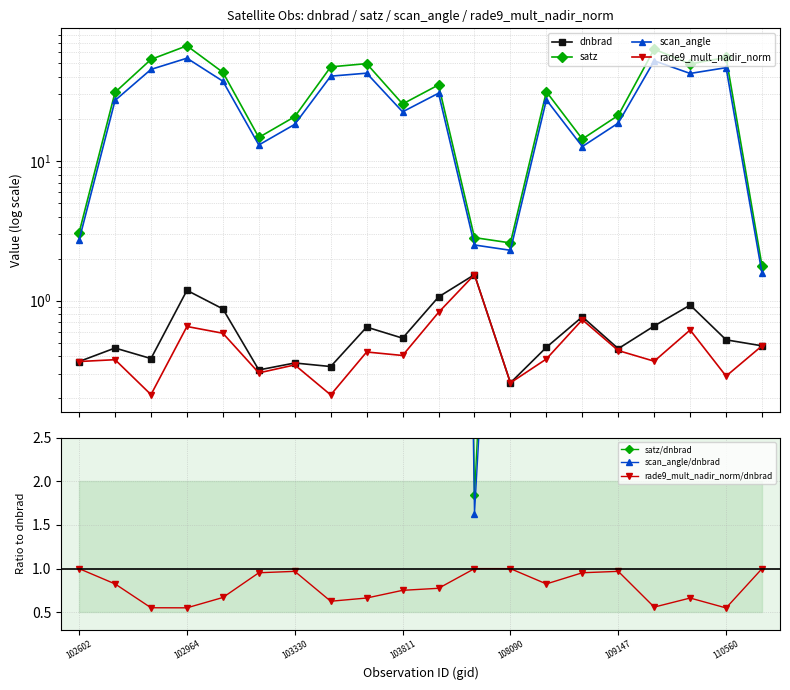

Where is the first local maximum for scan_angle?

102964